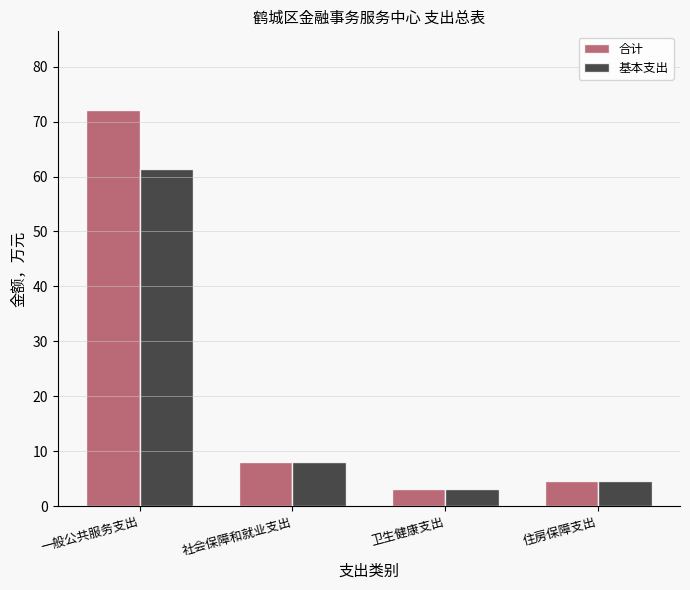

How many data points in 基本支出 are less than 7?

2